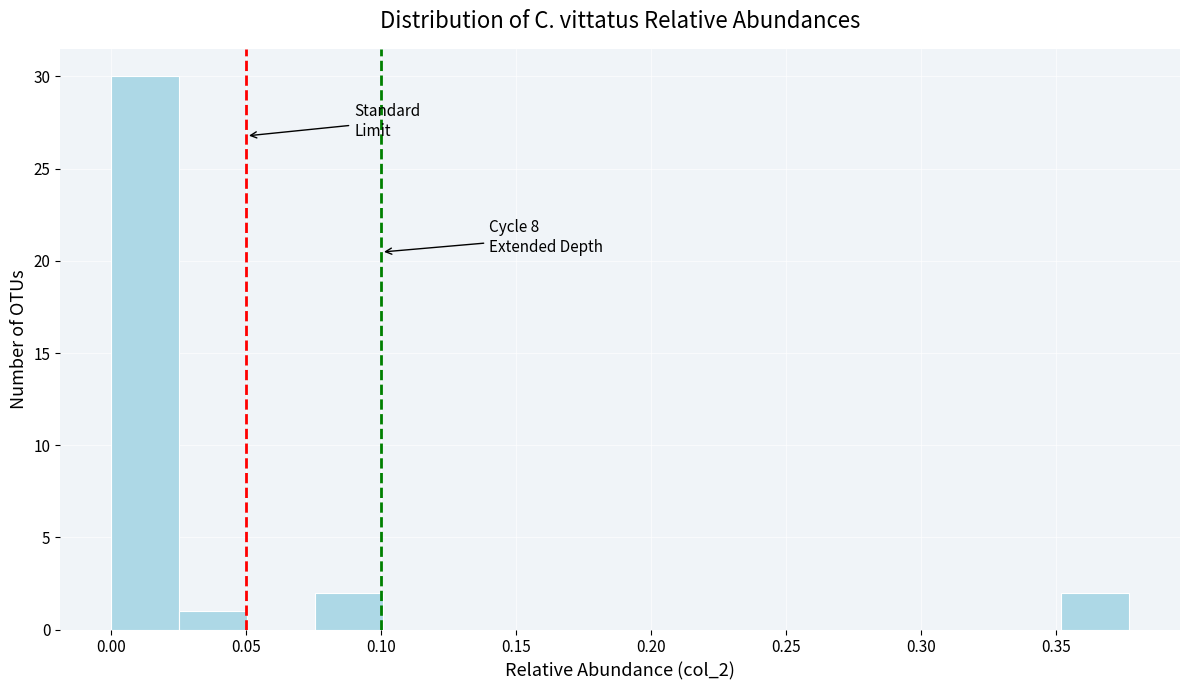

Over which range of the x-axis is the bar tallest?

0.000 to 0.025